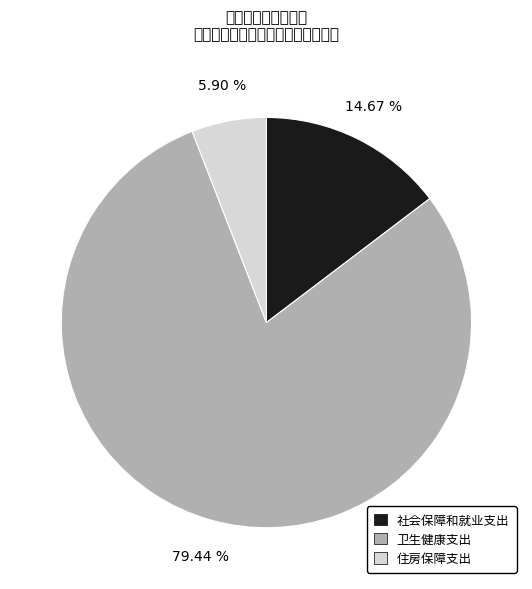

Between 社会保障和就业支出 and 卫生健康支出, which is larger?

卫生健康支出